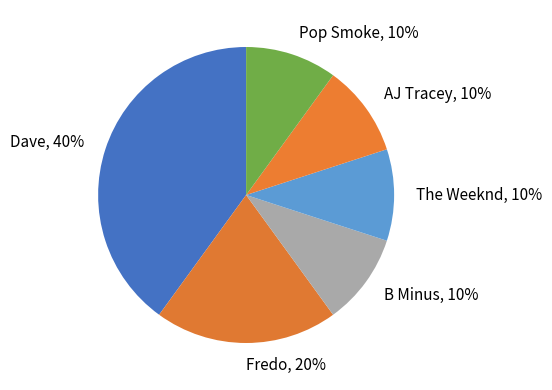

Is it true that Dave is 31% of the pie?

False